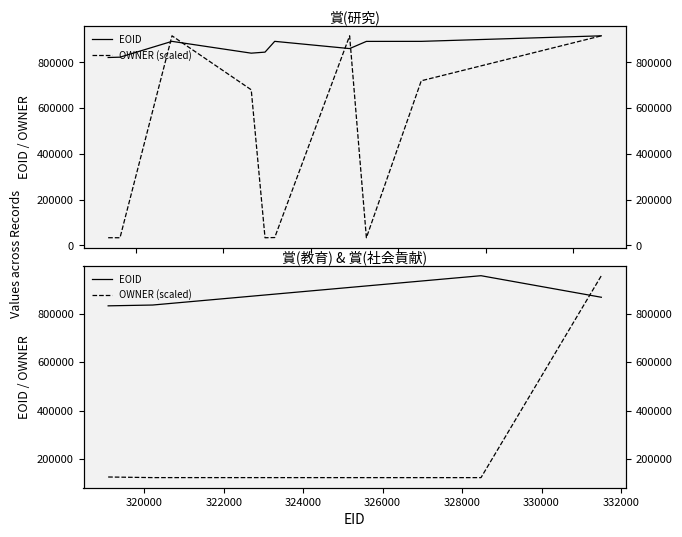

What is the value of the OWNER (scaled) point at the 2nd from the left?

123911.8